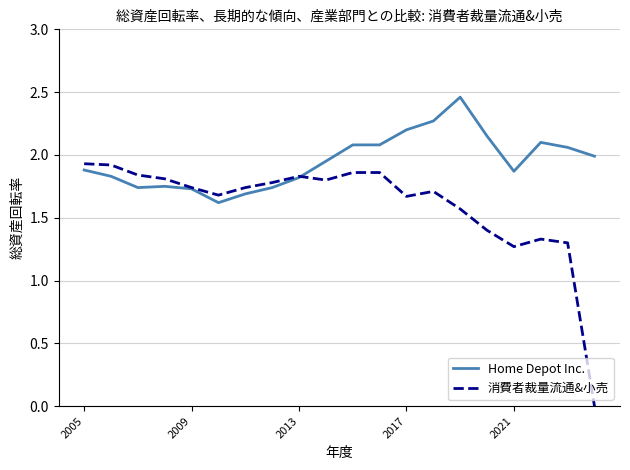

List the series in order of their peak value, lowest first.

消費者裁量流通&小売, Home Depot Inc.